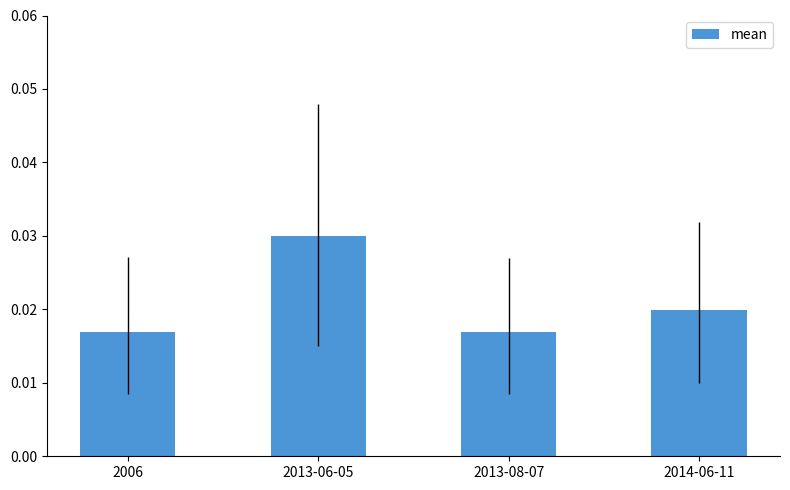

Count the number of categories in the chart.

4